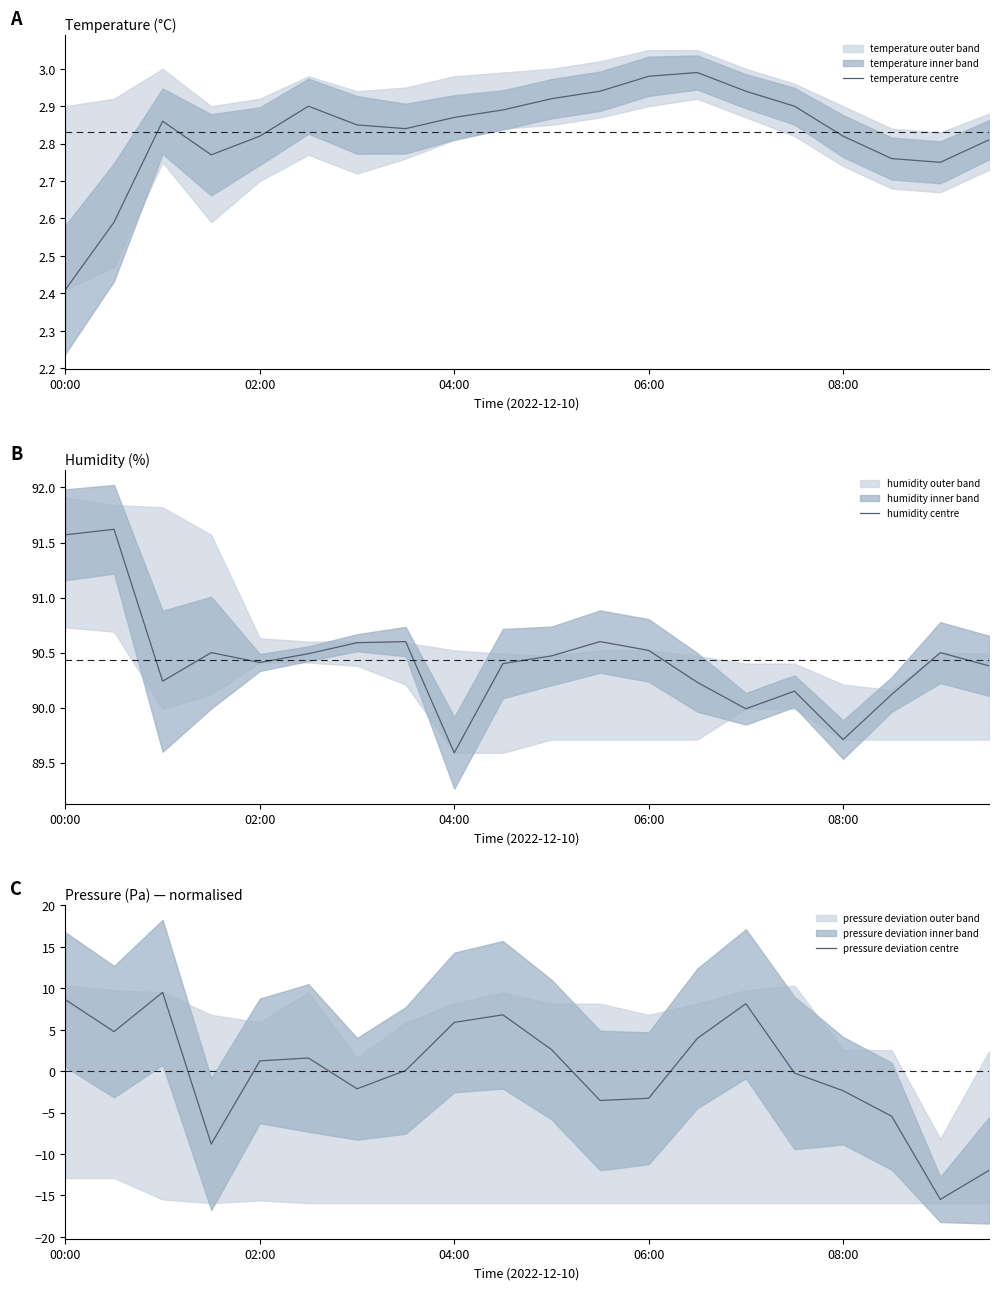

At which label is temperature centre closest to 2?

00:00